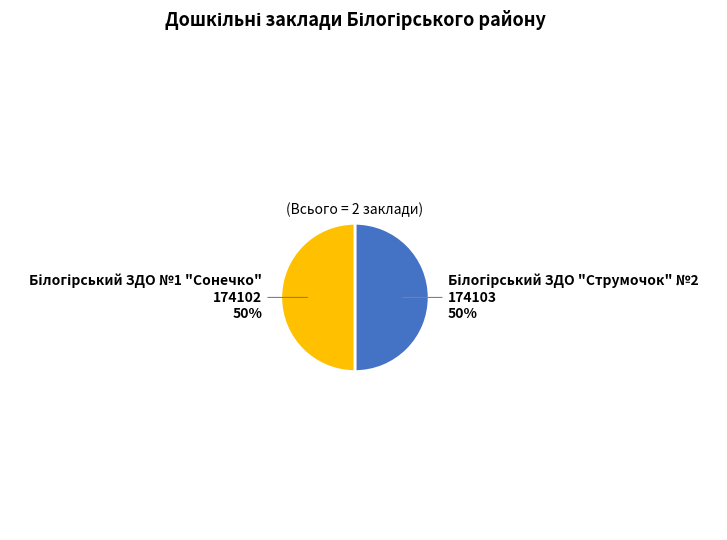

Count the number of slices in the pie.

2